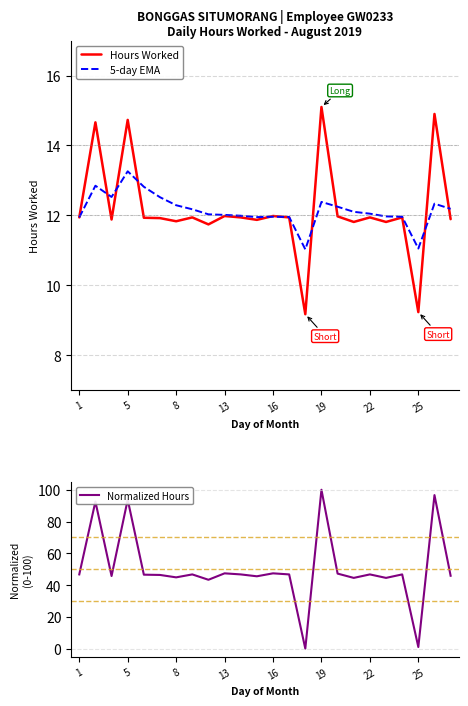

Reading right to left, list all the values displayed in this chart.

Hours Worked: 11.9	14.9	9.2	11.9	11.8	11.9	11.8	12.0	15.1	9.2	11.9	12.0	11.9	11.9	12.0	11.7	11.9	11.8	11.9	11.9	14.7	11.9	14.7	11.9
5-day EMA: 12.2	12.3	11.0	12.0	12.0	12.0	12.1	12.2	12.4	11.0	12.0	12.0	11.9	12.0	12.0	12.0	12.2	12.3	12.5	12.8	13.3	12.5	12.8	11.9
Normalized Hours: 45.9	96.6	1.0	46.7	44.5	46.7	44.5	47.2	100.0	0.0	46.7	47.4	45.5	46.7	47.4	43.3	46.7	44.9	46.4	46.5	93.8	45.7	92.6	46.7